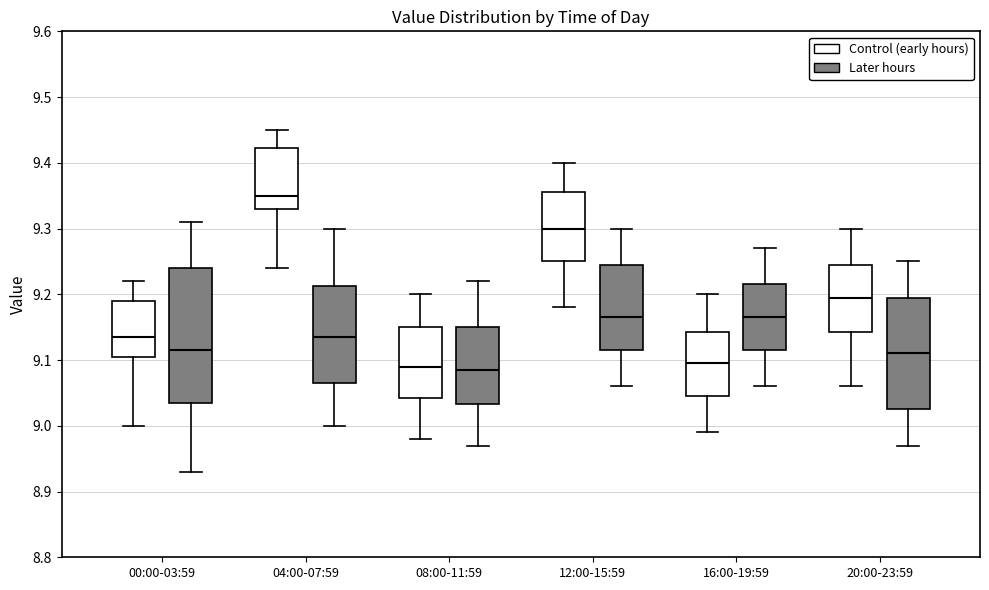

Comparing the boxes themselves (not the whiskers), which one is the tallest?

00:00-03:59 (Later hours)